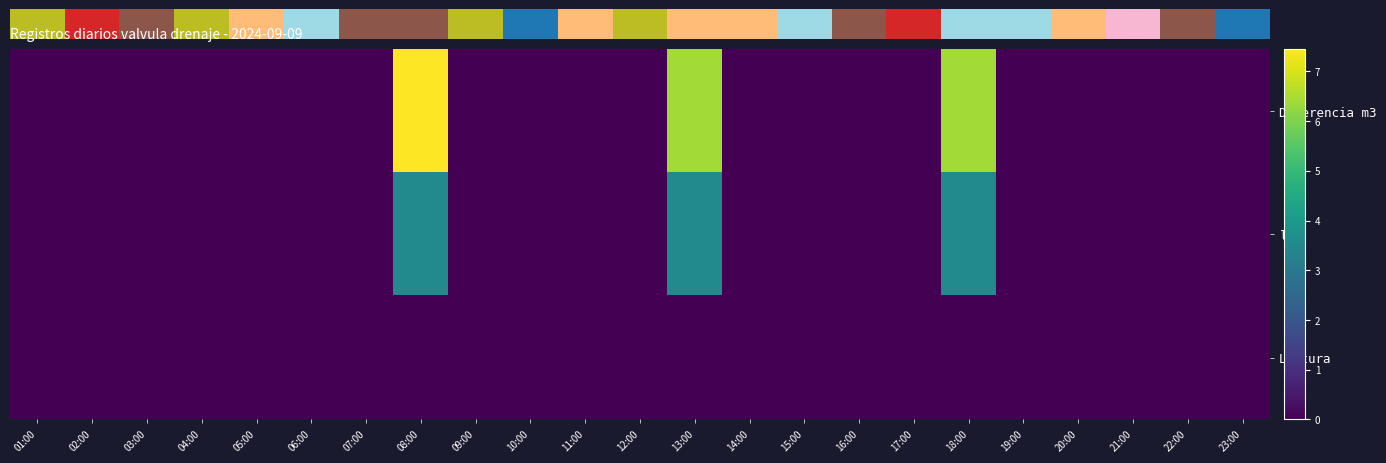

List the series in order of their overall mean, lowest first.

Lectura, l/s, Diferencia m3